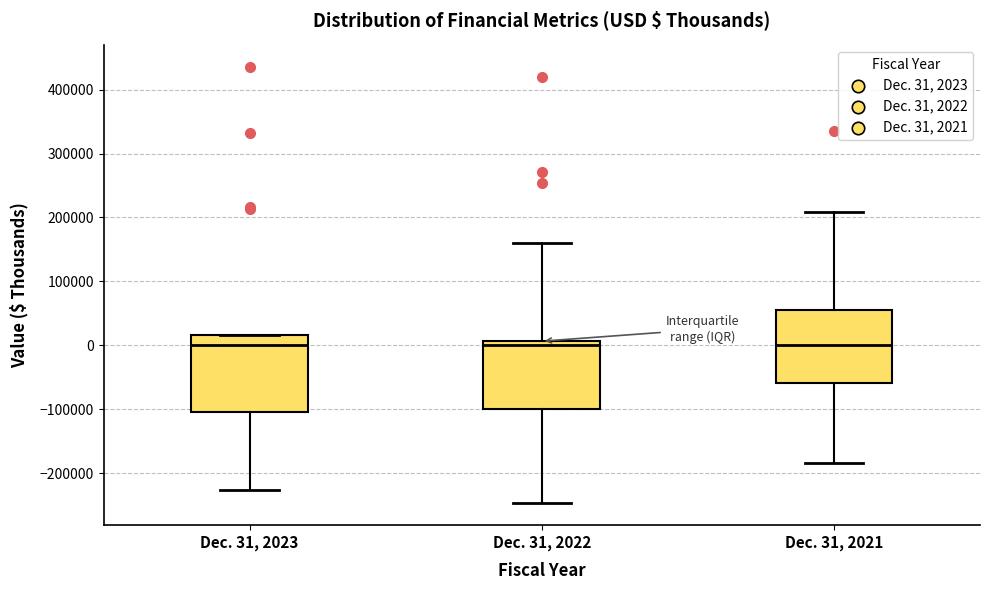

Reading left to right, read every box against the y-axis: the position of its median line, the range the box covers, and the ends of its whiskers. The values are not printed on the chart, so give them approximately, as read against the axis.

Dec. 31, 2023: median 0, box -100000 to 20000, whiskers -230000 to 20000
Dec. 31, 2022: median 0, box -100000 to 10000, whiskers -250000 to 160000
Dec. 31, 2021: median 0, box -60000 to 60000, whiskers -180000 to 210000